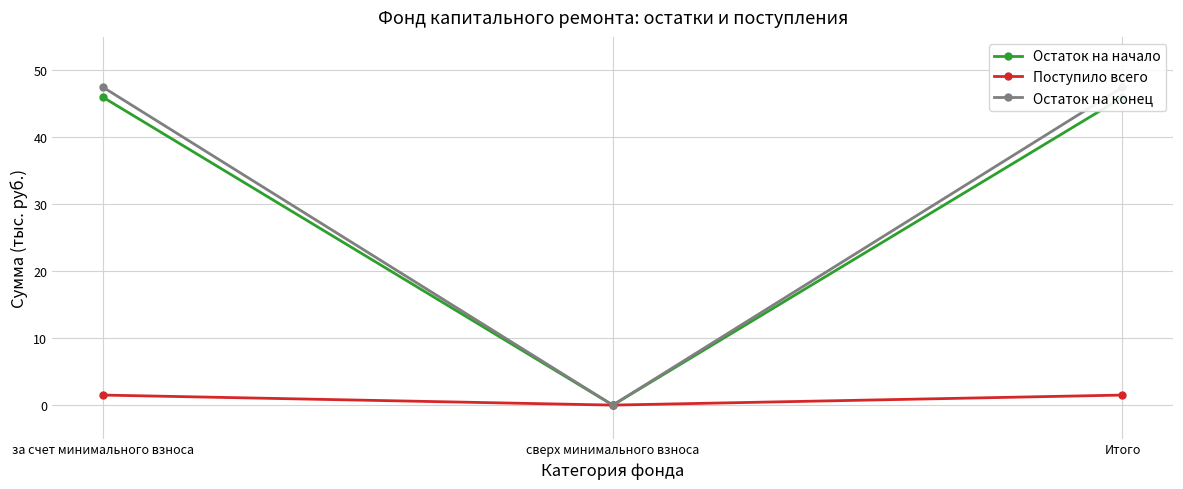

What is the difference between the second highest and minimum values in the Поступило всего series?

1.5